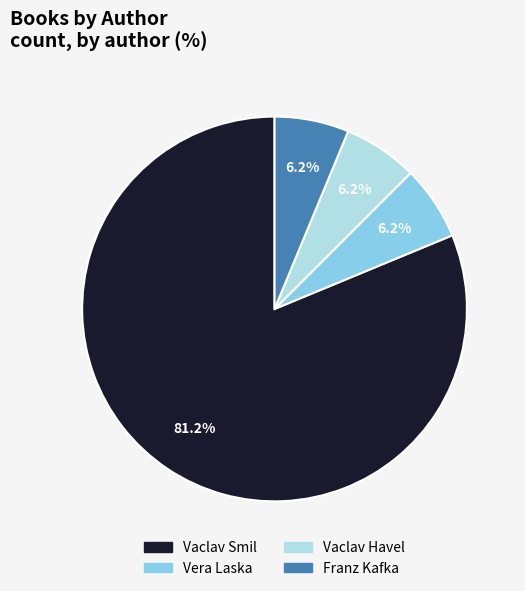

To the nearest percent, what is the average slice percentage?

25%